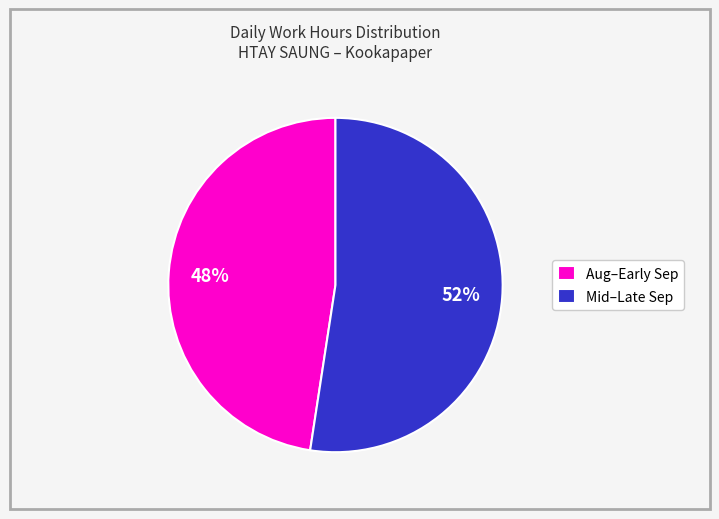

Is there a majority slice in this chart?

Yes